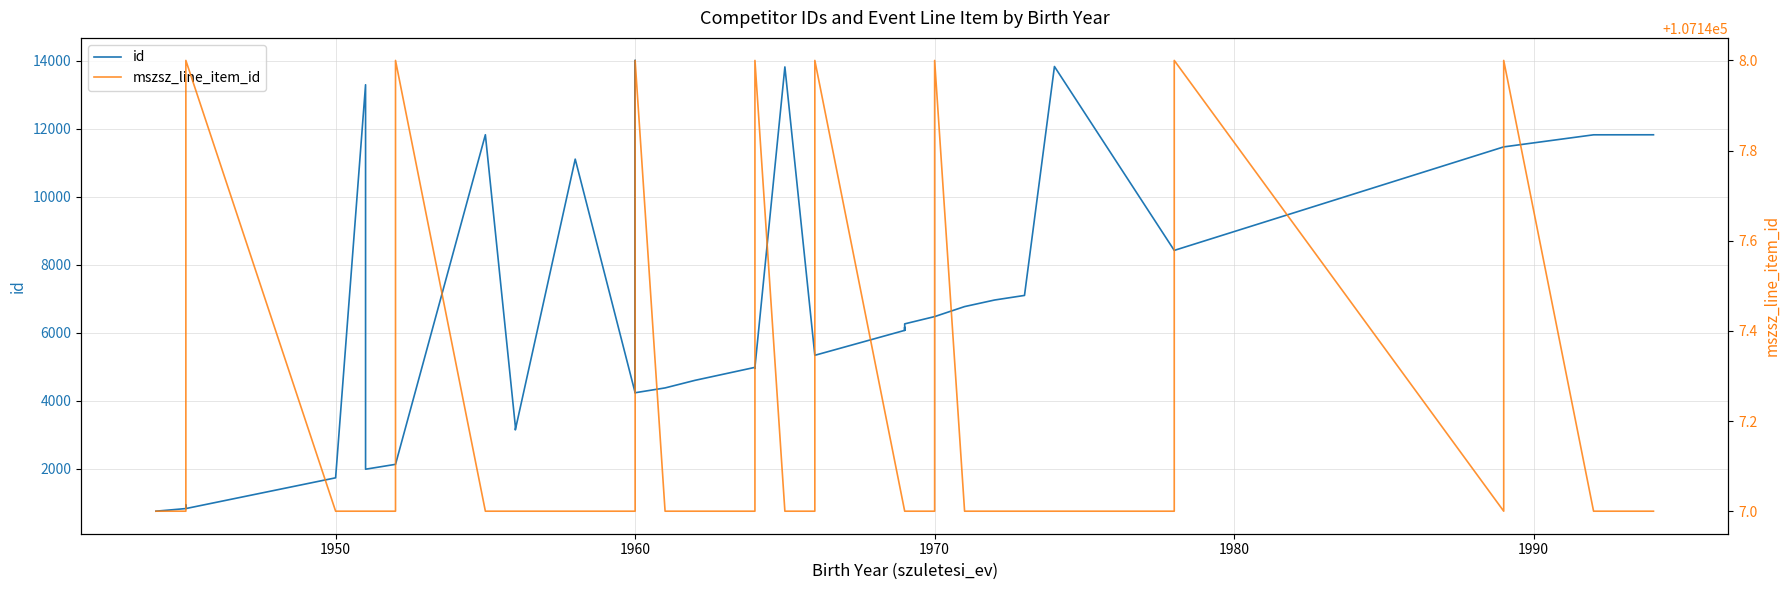

What are all the series names shown in the legend?

id, mszsz_line_item_id